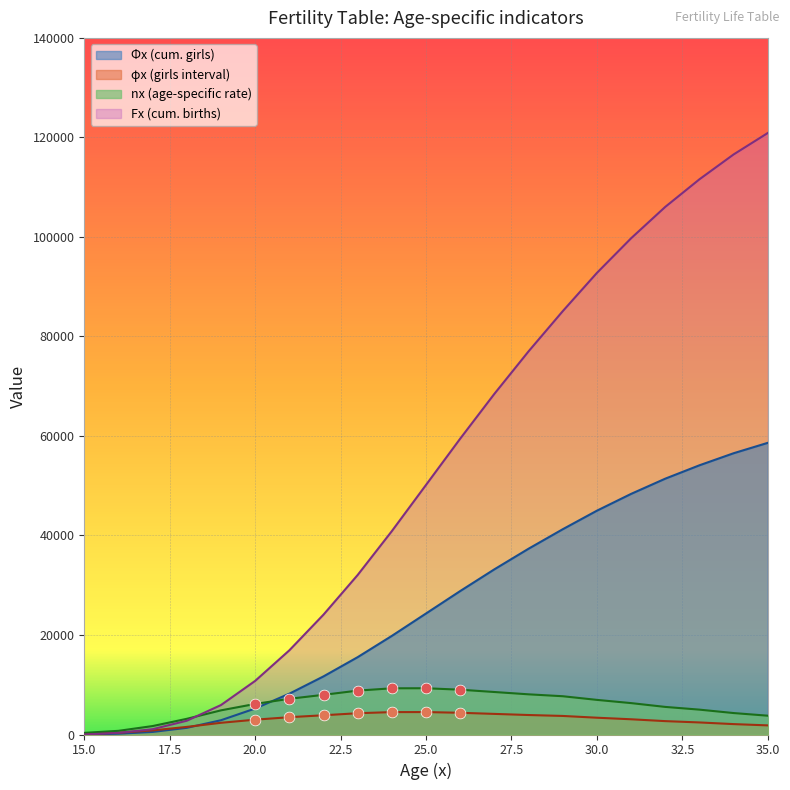

Which series has the largest total across all categories?

Fx (cum. births)